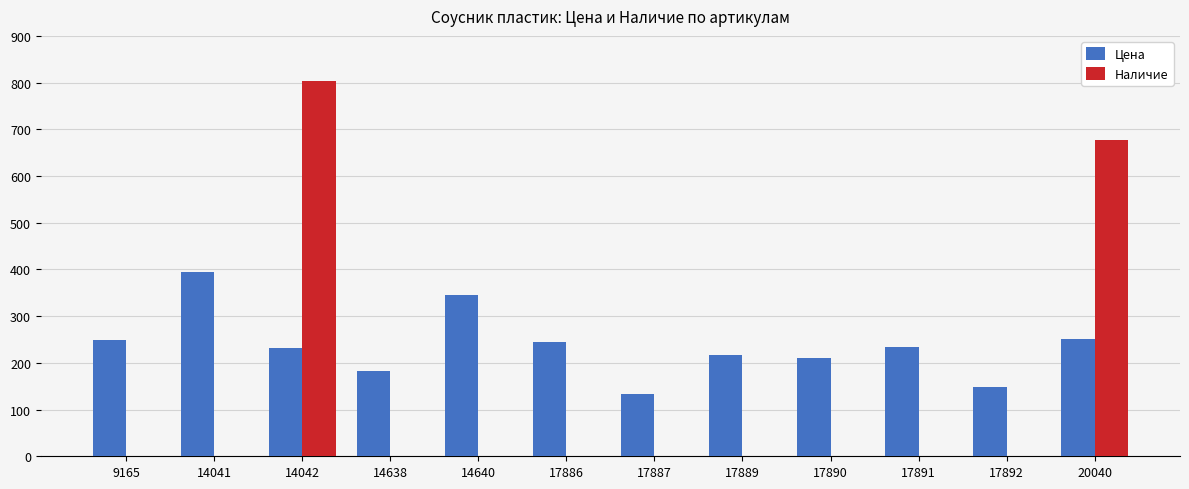

What is the maximum value shown in the chart?

804